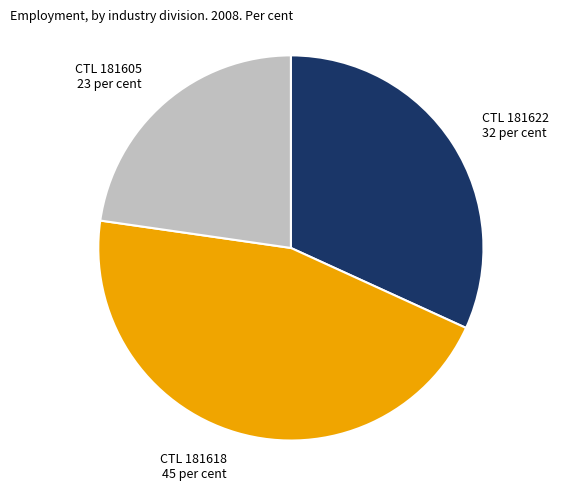

Approximately how many times larger is the value at CTL 181622 32 per cent compared to CTL 181605 23 per cent?

1.4